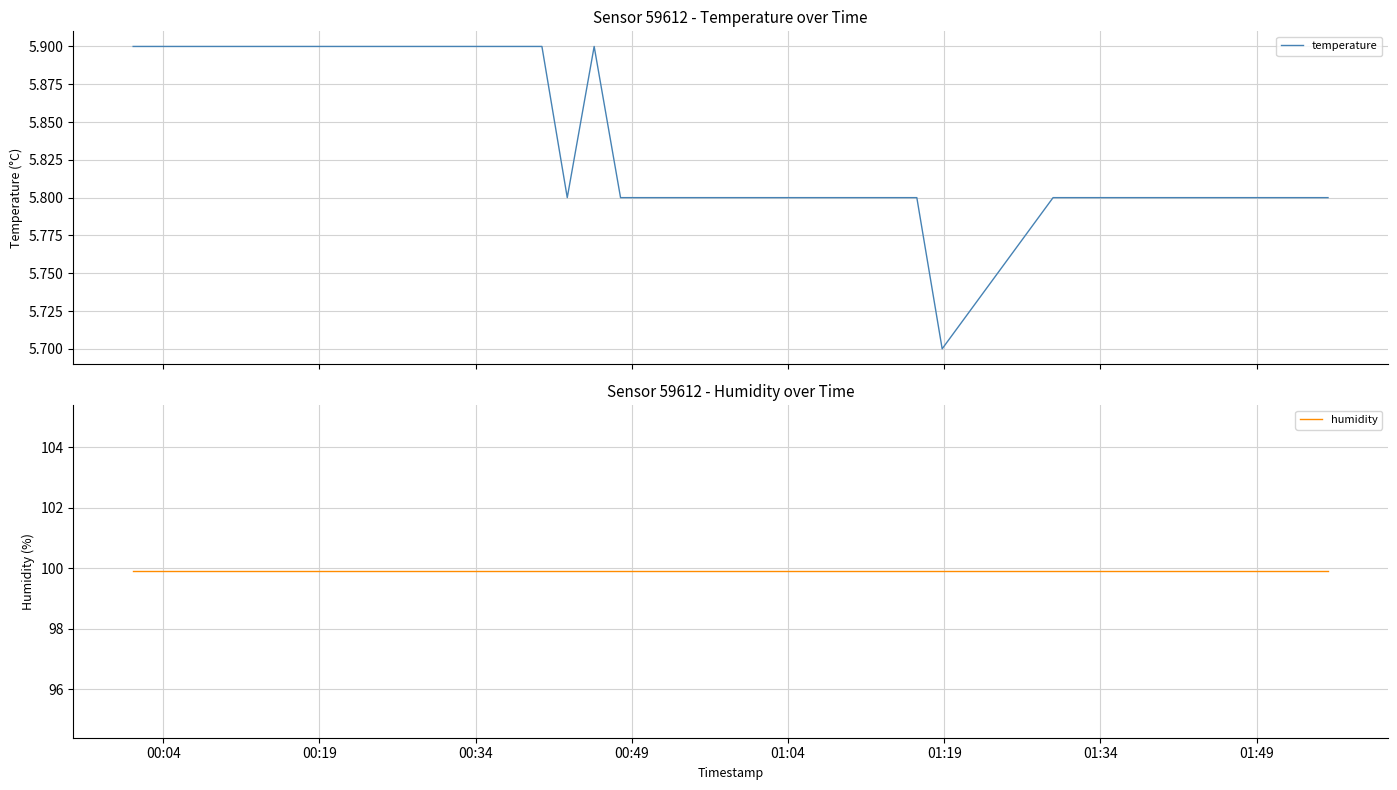

True or false: temperature and humidity intersect in this chart.

False